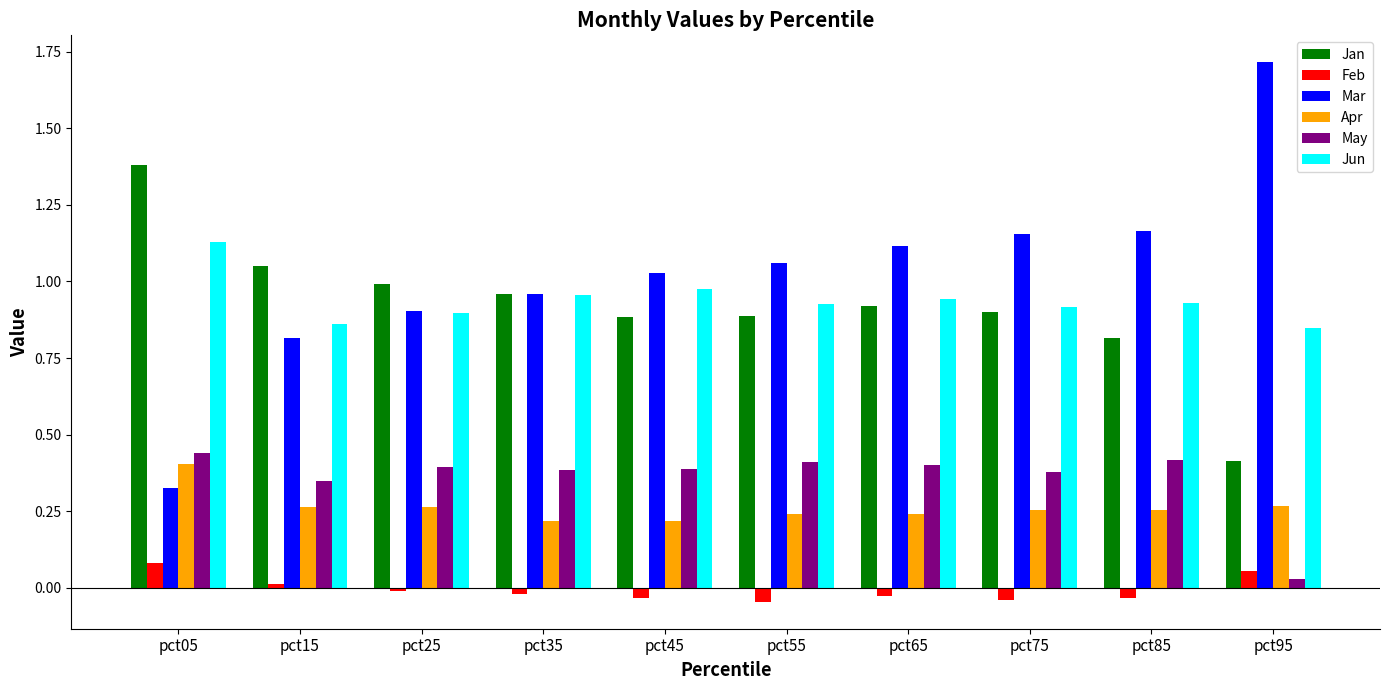

The Jun series shows 0.2 at pct65. True or false?

False